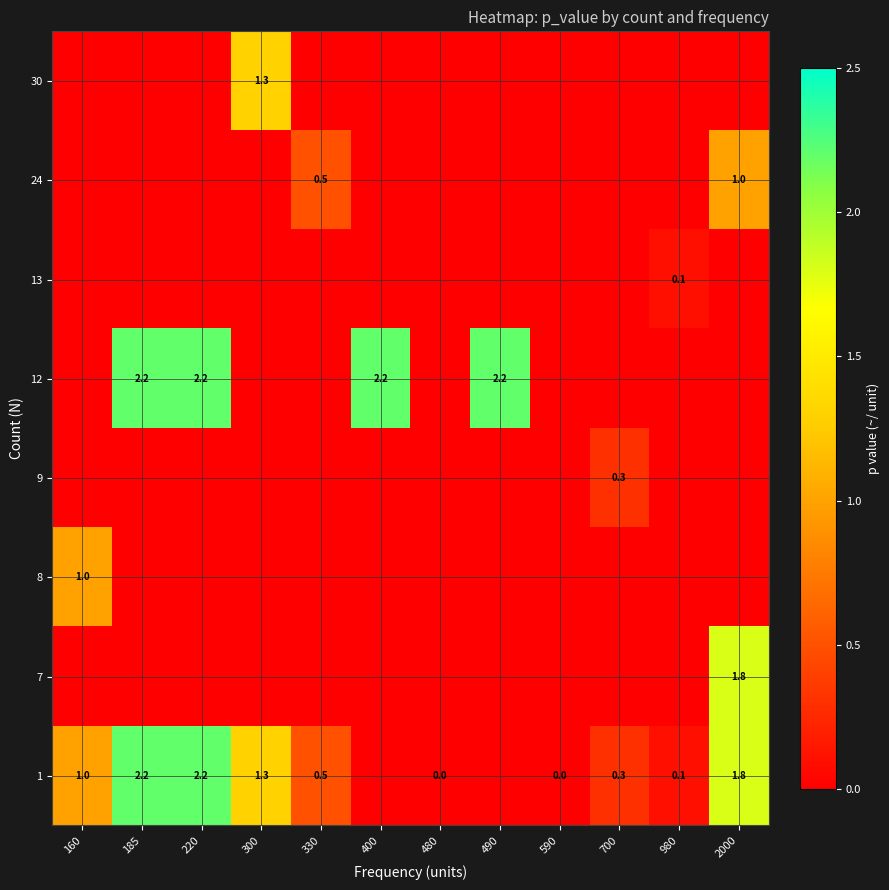

Rank the series by their maximum value, from lowest to highest.

13, 9, 8, 24, 30, 7, 1, 12